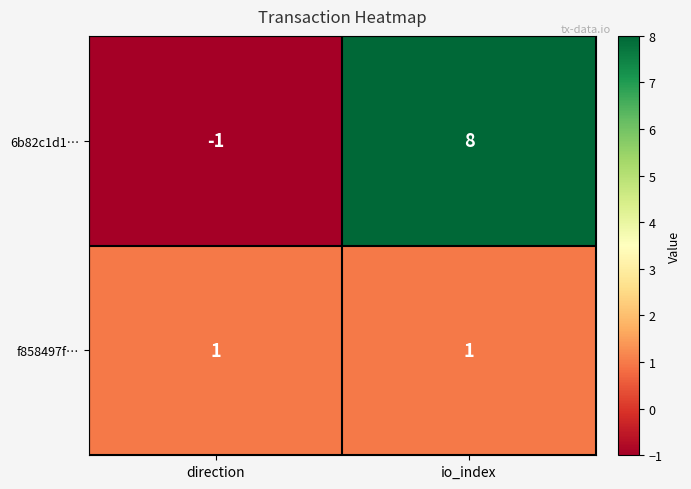

Reading left to right, what are all the values shown in this chart?

6b82c1d1…: direction=-1	io_index=8
f858497f…: direction=1	io_index=1